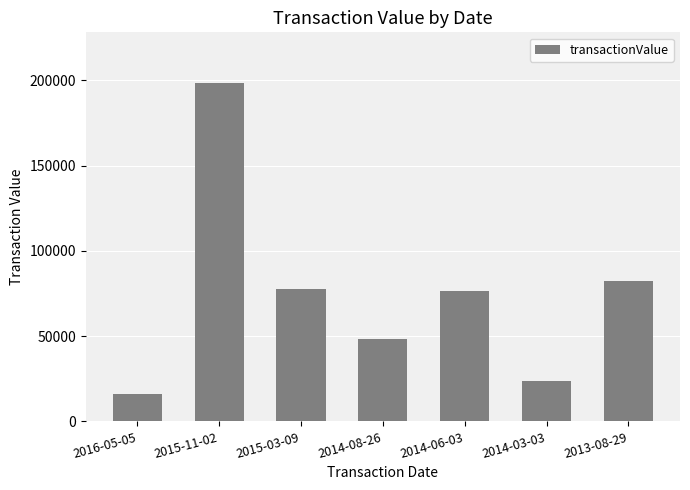

At which category does the chart reach its peak across all series?

2015-11-02